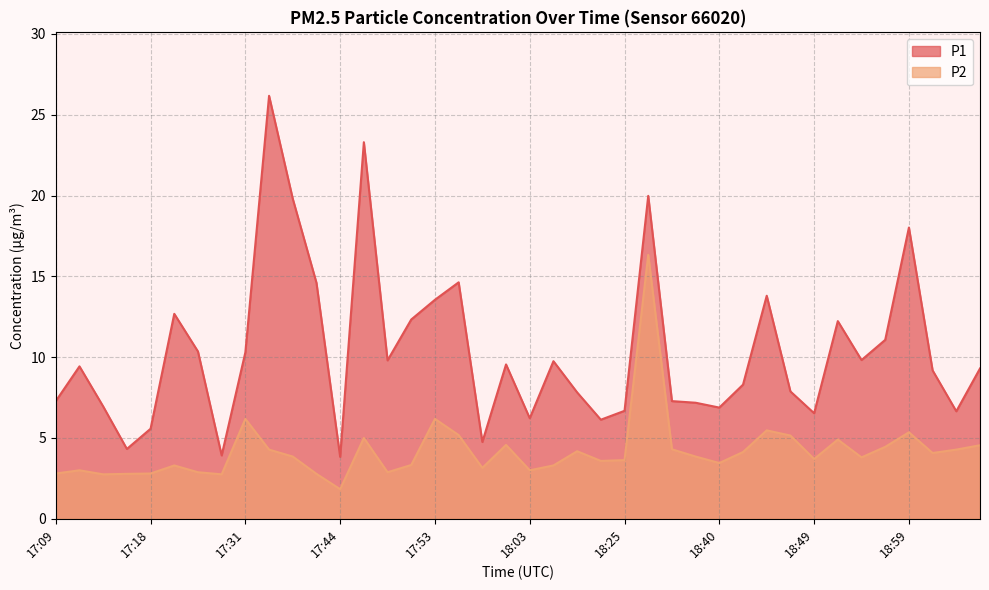

Where is the first local maximum for P2?

17:11